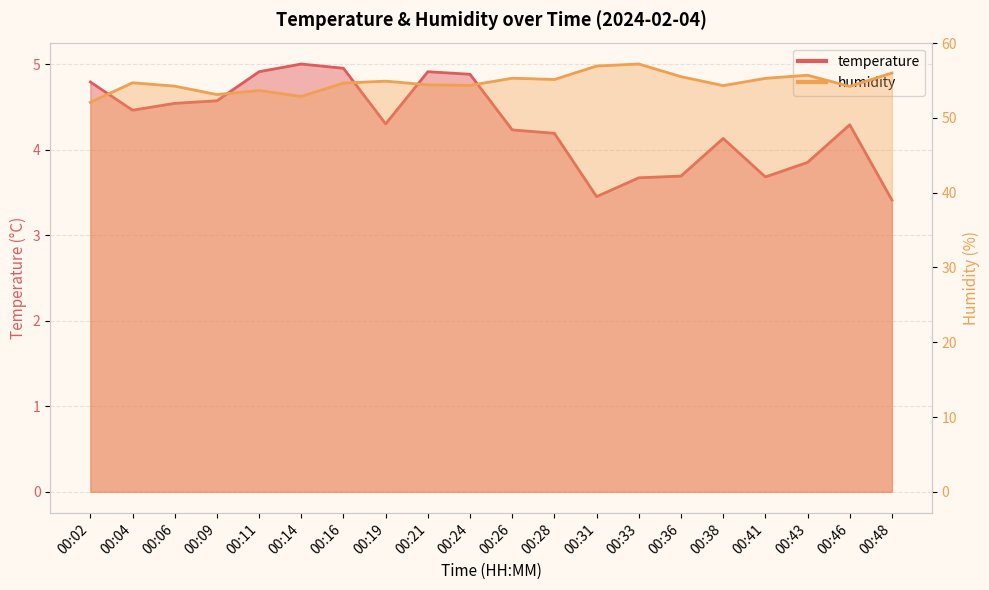

True or false: temperature has a value of 5.0 at 00:16.

True